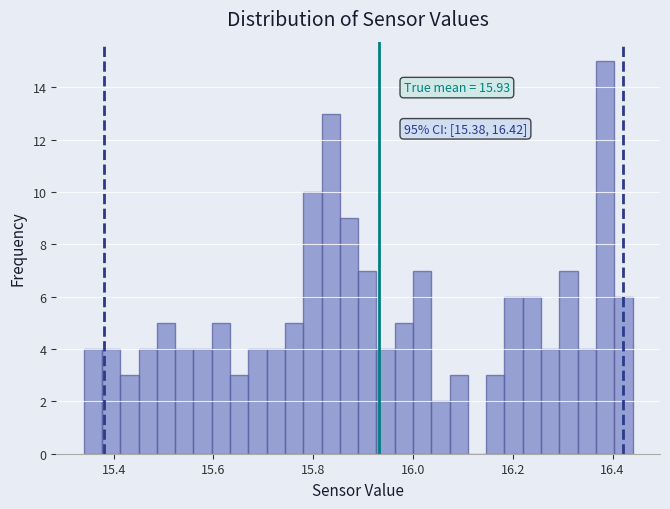

Read against the x-axis, roughly where is the centre of the tallest bar?

16.38